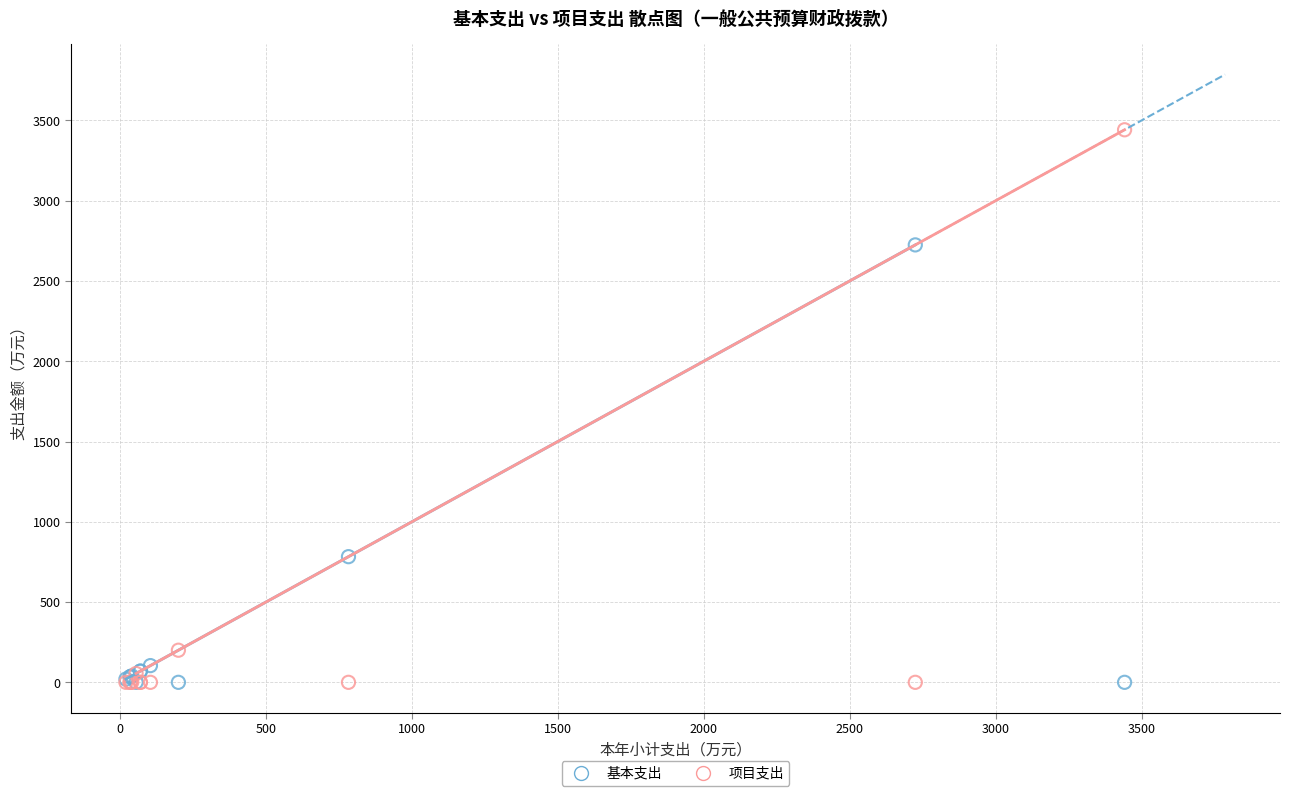

Which series has the widest spread of Y values?

项目支出